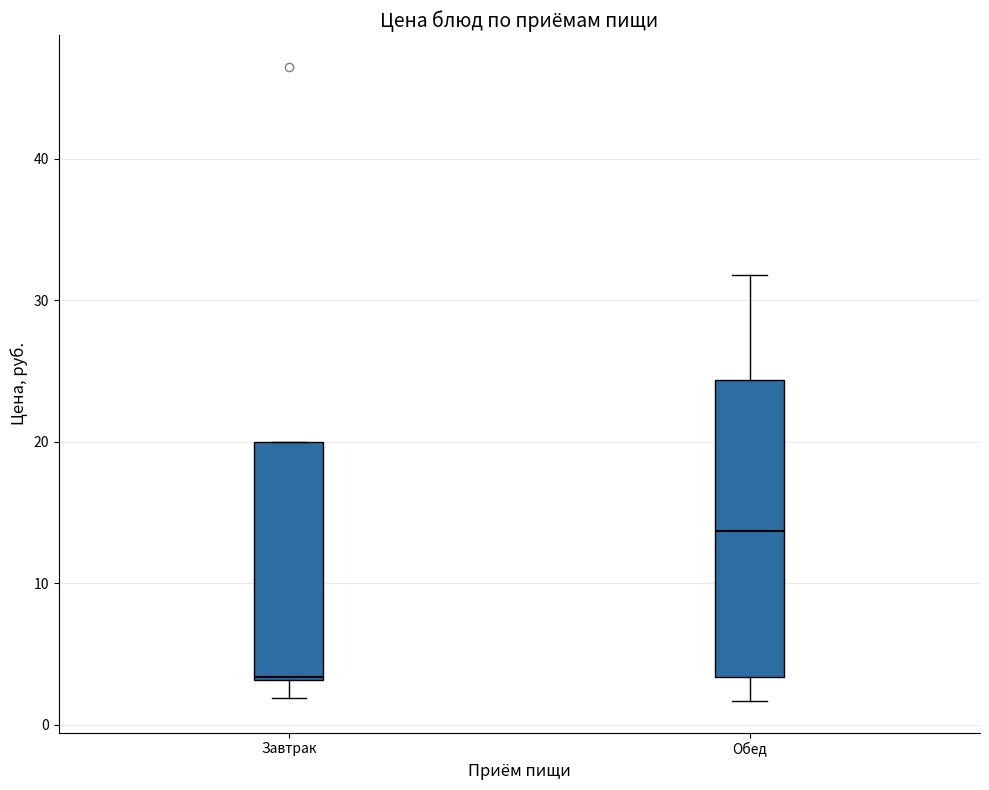

Which box has the lowest median line?

Завтрак